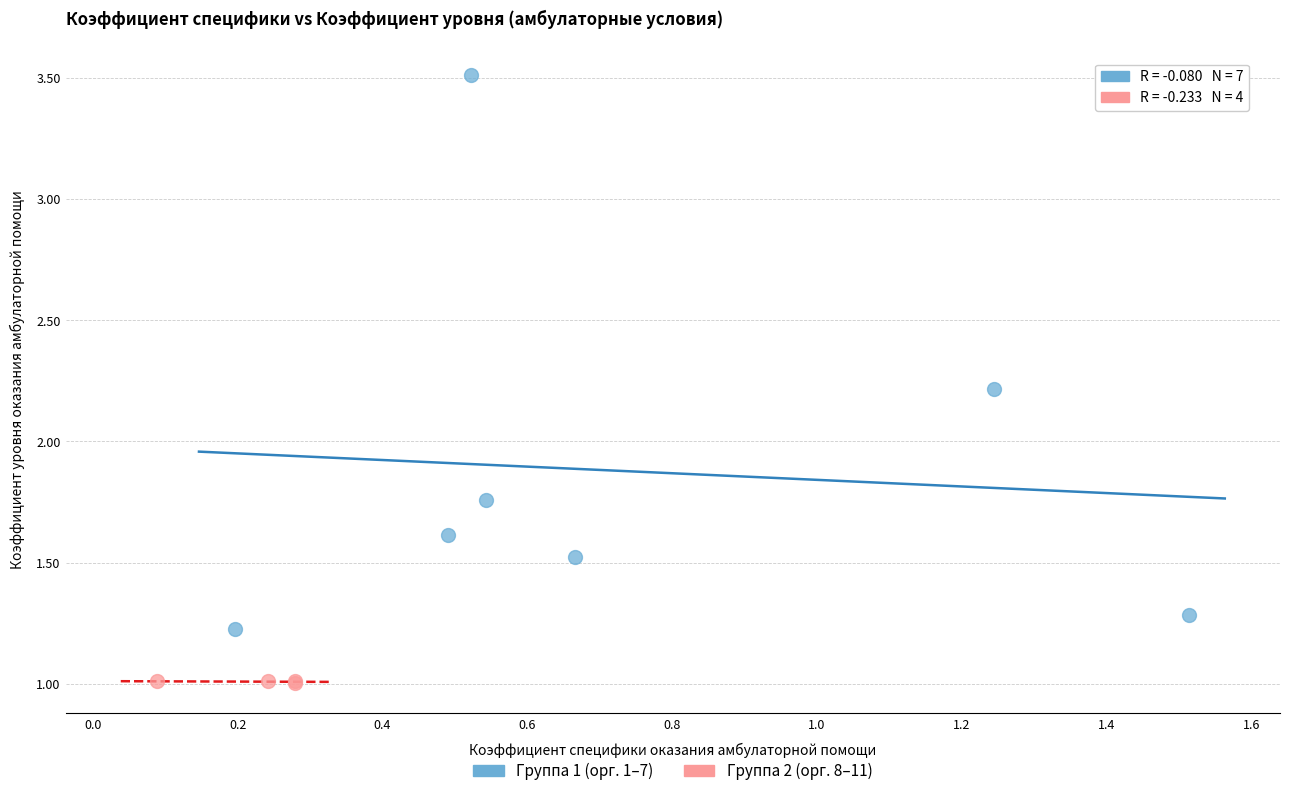

Which series reaches the minimum Y coordinate?

Группа 2 (орг. 8–11)